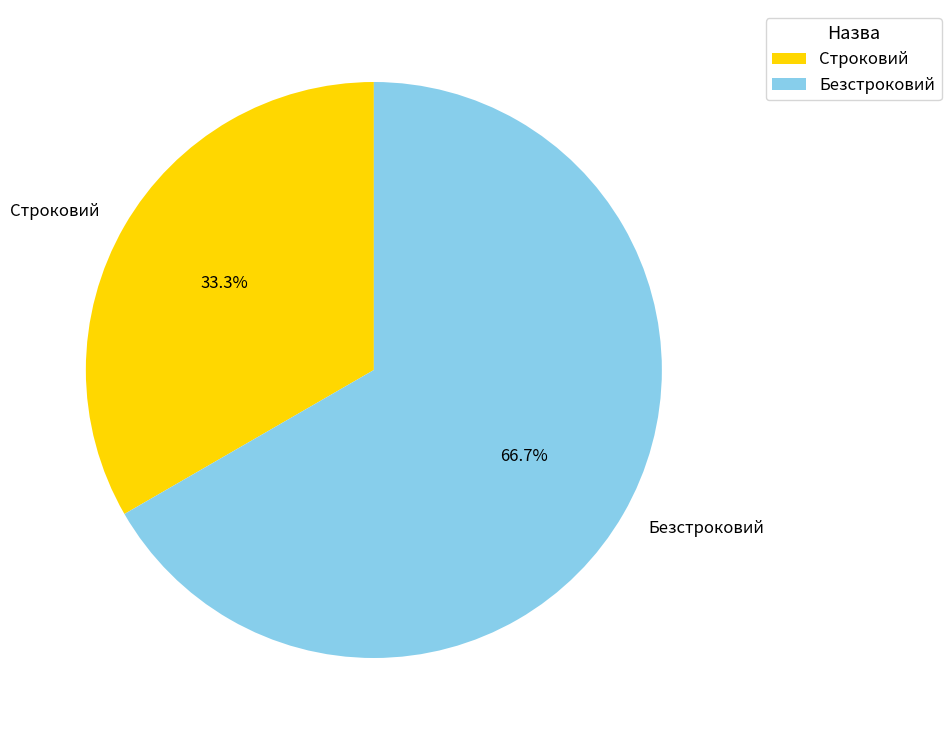

To the nearest percent, what percentage of the pie is Безстроковий?

67%